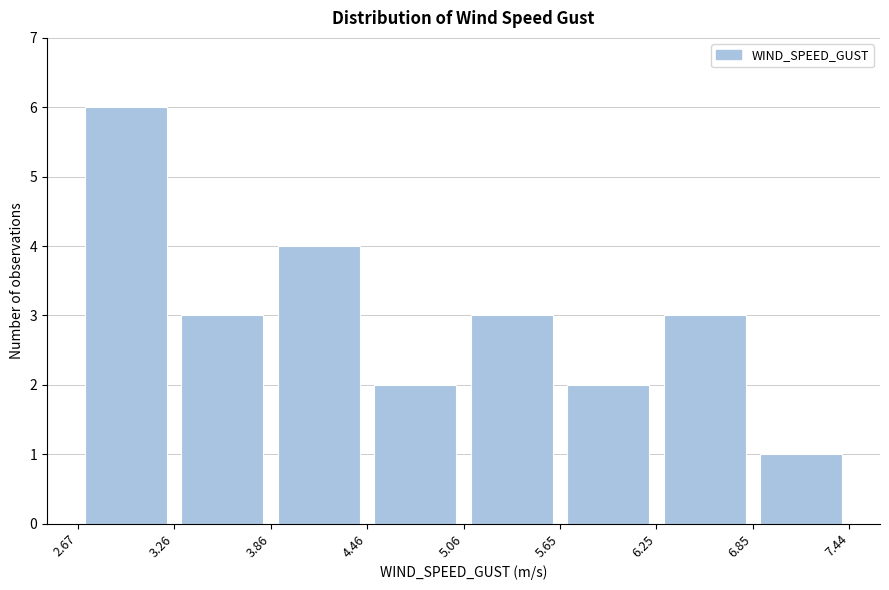

Reading left to right, list every bar in this chart as the range it spans on the x-axis followed by its height. The values are not printed on the chart, so give them approximately, as read against the axis.

2.67 to 3.26: 6
3.26 to 3.86: 3
3.86 to 4.46: 4
4.46 to 5.06: 2
5.06 to 5.65: 3
5.65 to 6.25: 2
6.25 to 6.85: 3
6.85 to 7.44: 1